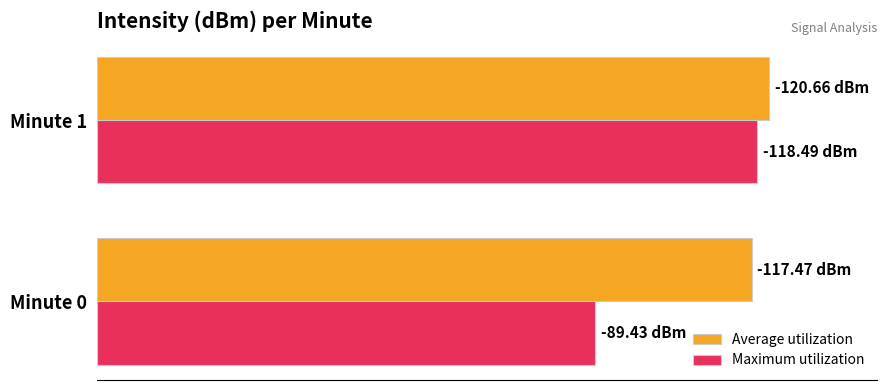

What are all the series names shown in the legend?

Average utilization, Maximum utilization